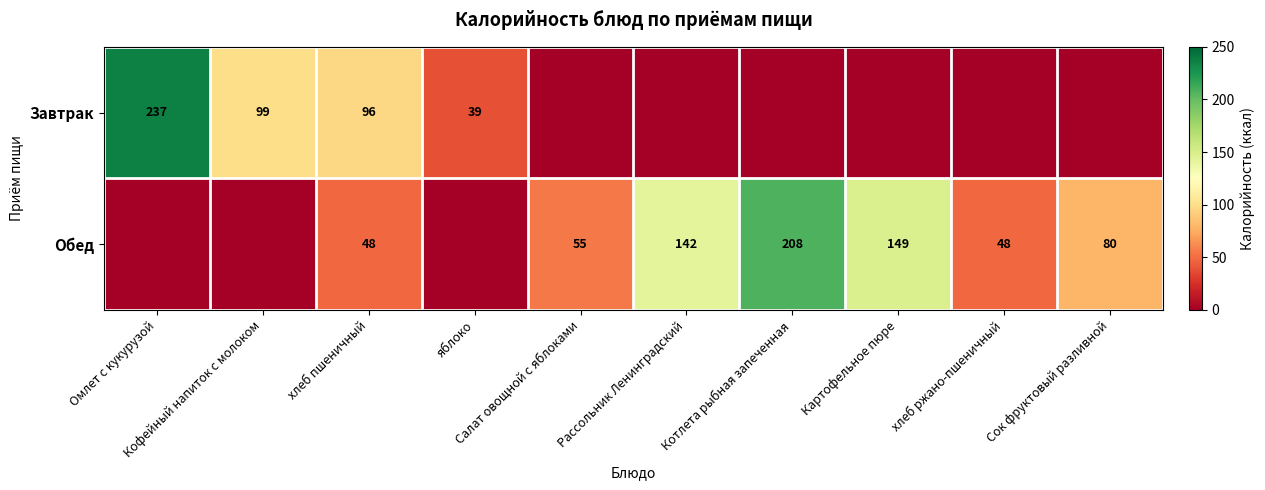

Which series has the largest total across all categories?

Обед